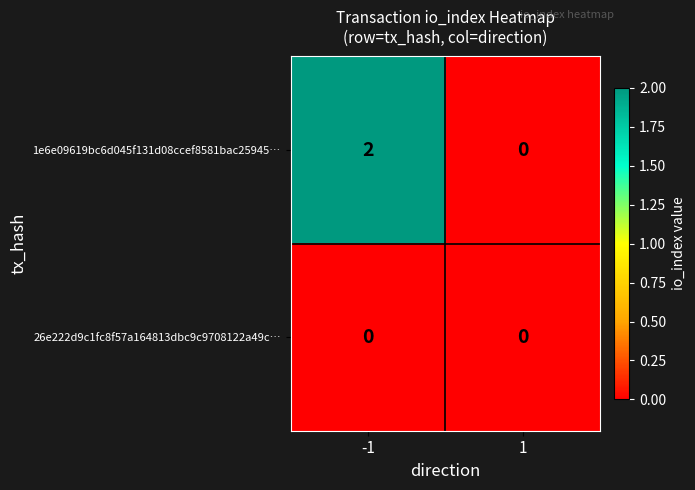

List the series in order of their peak value, lowest first.

26e222d9c1fc8f57a164813dbc9c9708122a49c…, 1e6e09619bc6d045f131d08ccef8581bac25945…